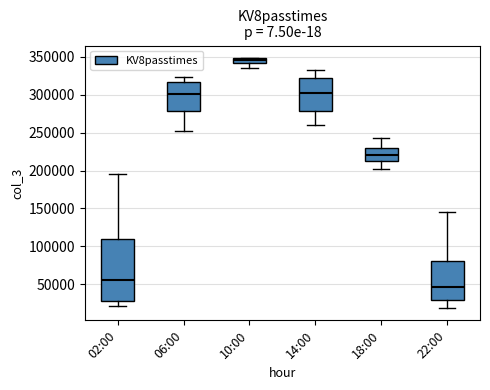

Comparing the boxes themselves (not the whiskers), which one is the tallest?

02:00